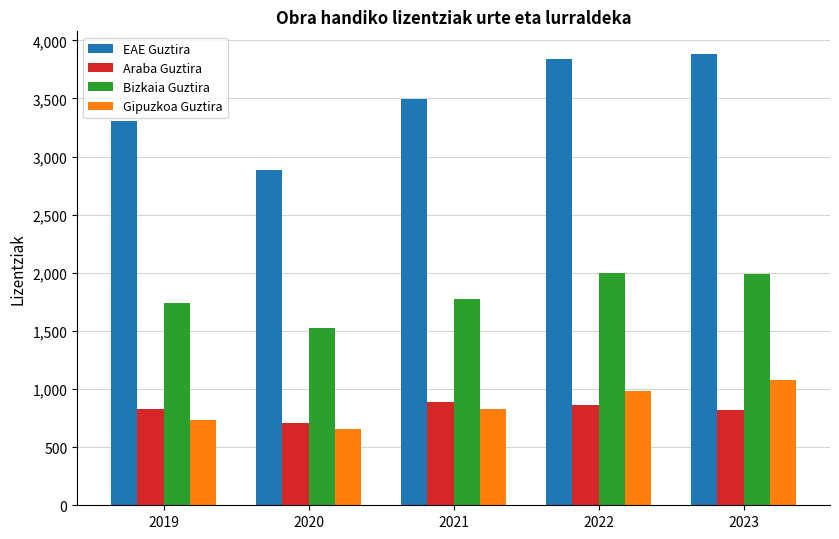

What is the sum of all Bizkaia Guztira values?

9035